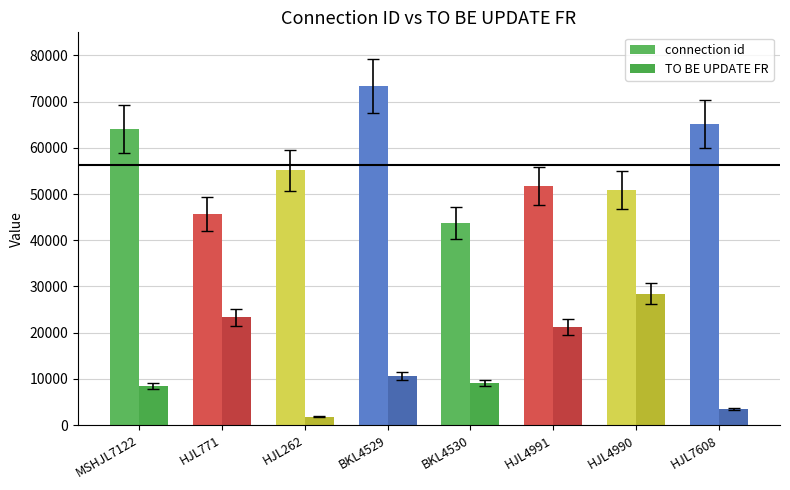

Is the value of TO BE UPDATE FR at HJL4990 greater than the value of connection id at HJL7608?

No